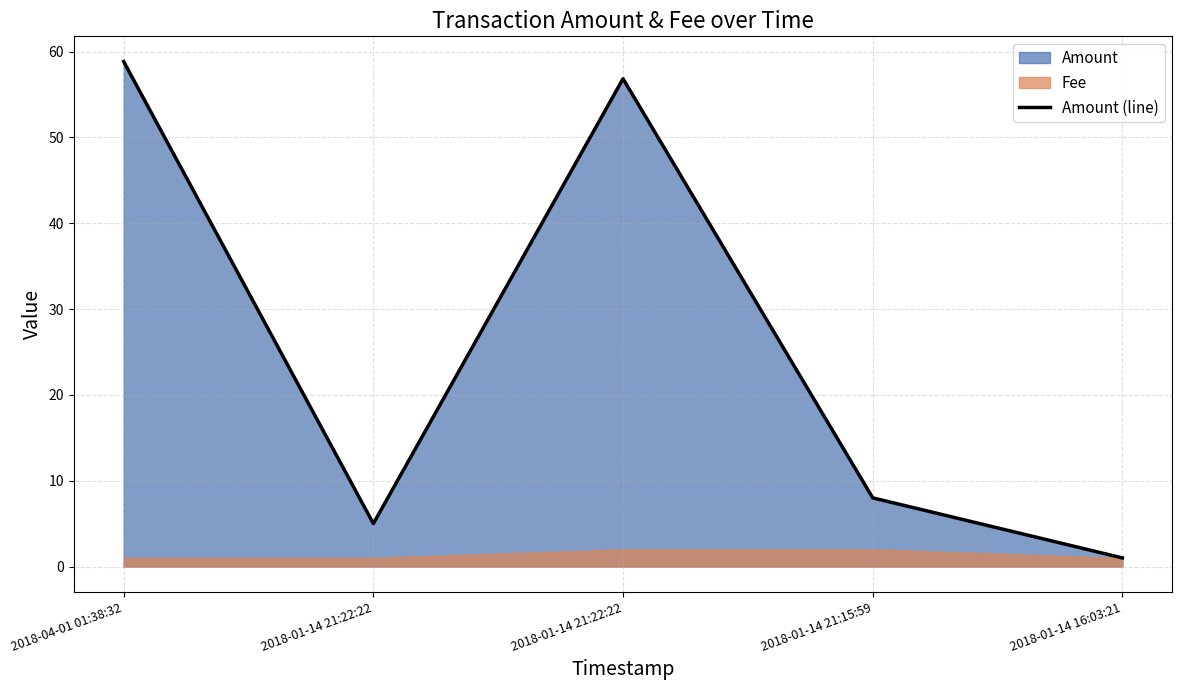

Reading left to right, what are all the values shown in this chart?

2018-04-01 01:38:32=58.8	2018-01-14 21:22:22=5.0	2018-01-14 21:22:22=56.8	2018-01-14 21:15:59=8.0	2018-01-14 16:03:21=1.0